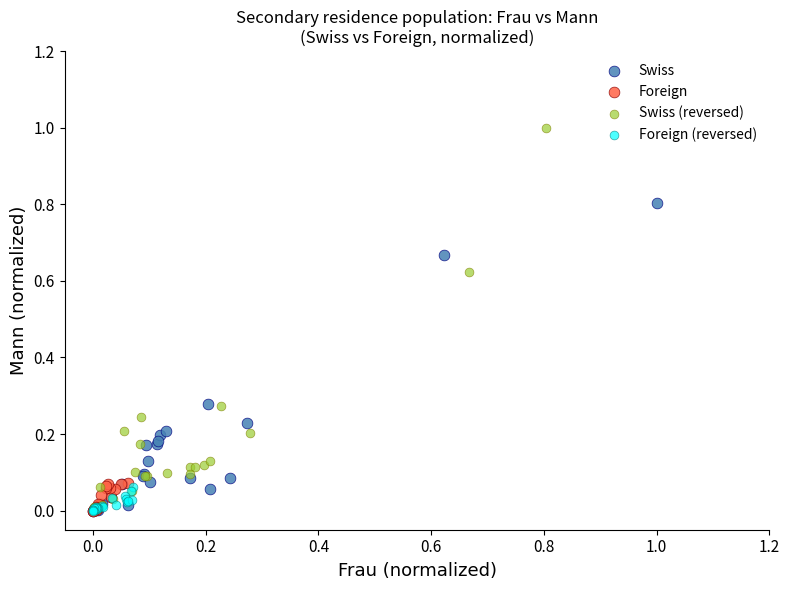

Which series reaches the maximum Y coordinate?

Swiss (reversed)